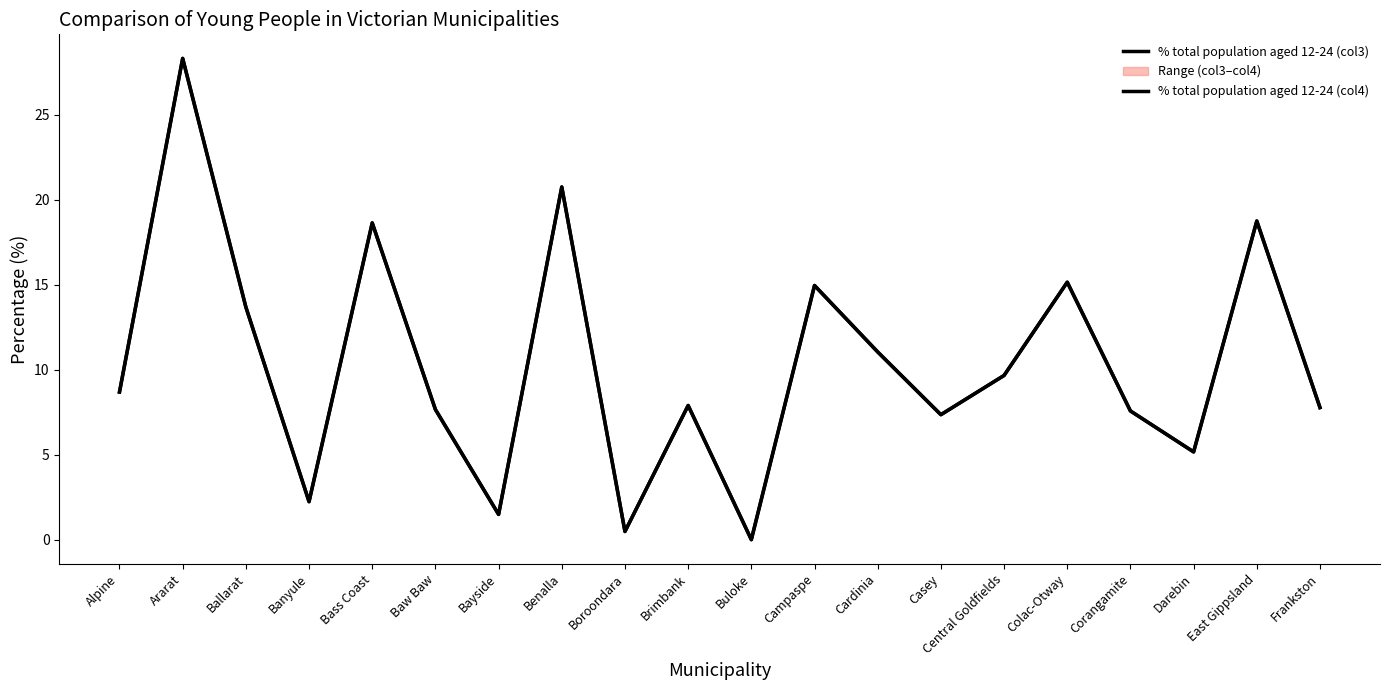

Between Colac-Otway and Brimbank, which is larger?

Colac-Otway